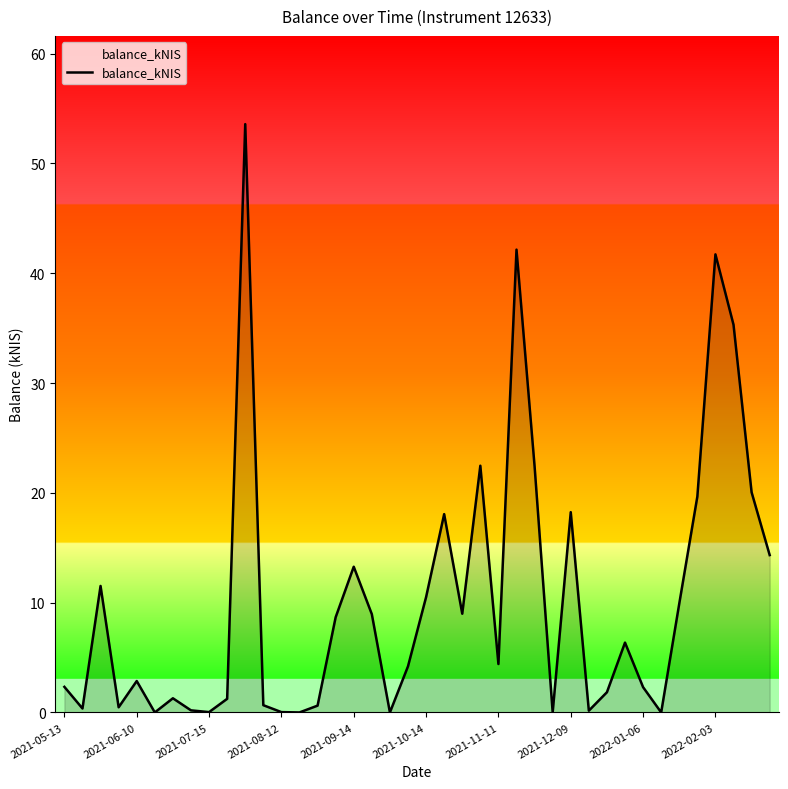

How many categories are shown in the chart?

40